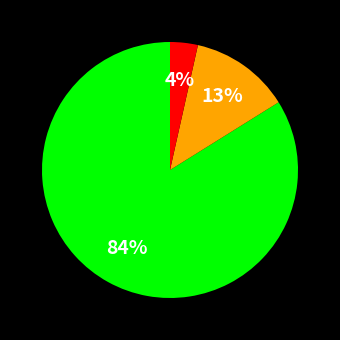

Does any single category account for the majority?

Yes